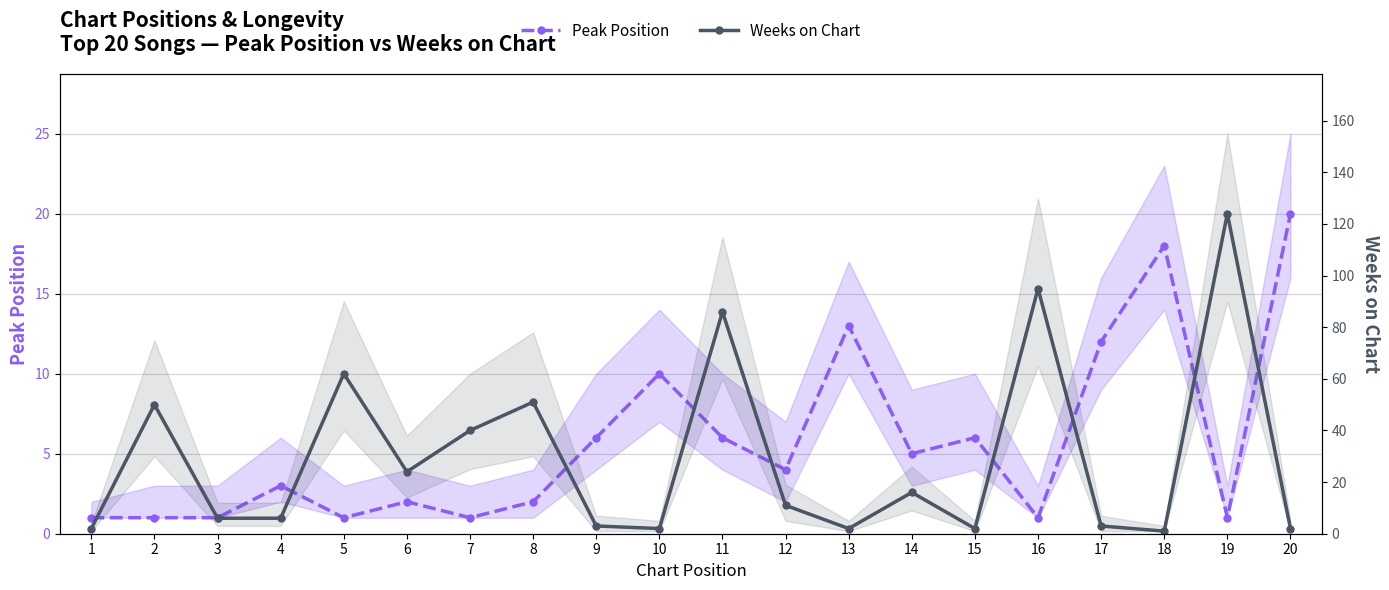

Reading left to right, extract all data points from this chart.

Peak Position: 1	1	1	3	1	2	1	2	6	10	6	4	13	5	6	1	12	18	1	20
Weeks on Chart: 2	50	6	6	62	24	40	51	3	2	86	11	2	16	2	95	3	1	124	2